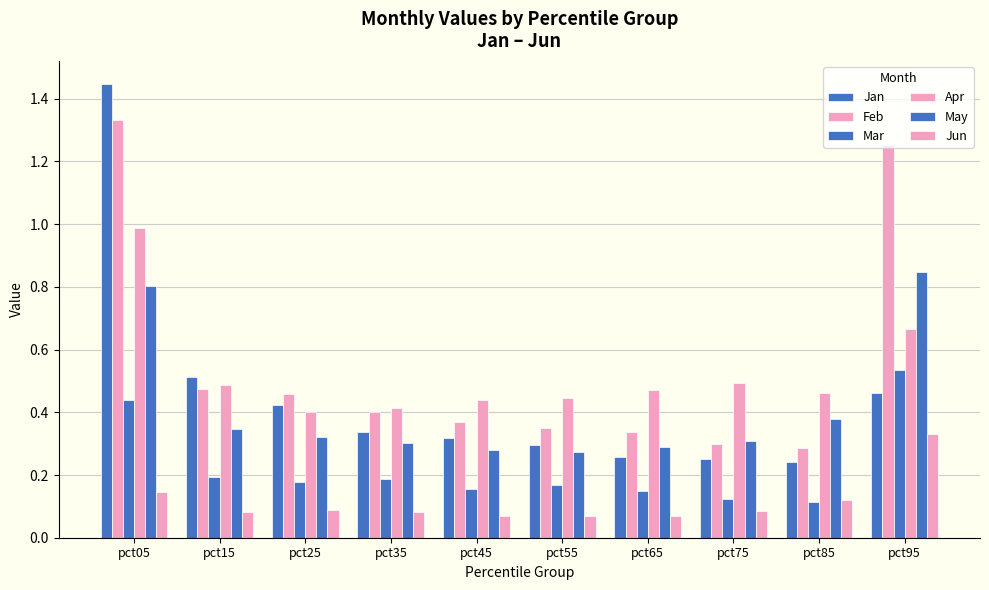

Does the chart contain stacked bars?

No